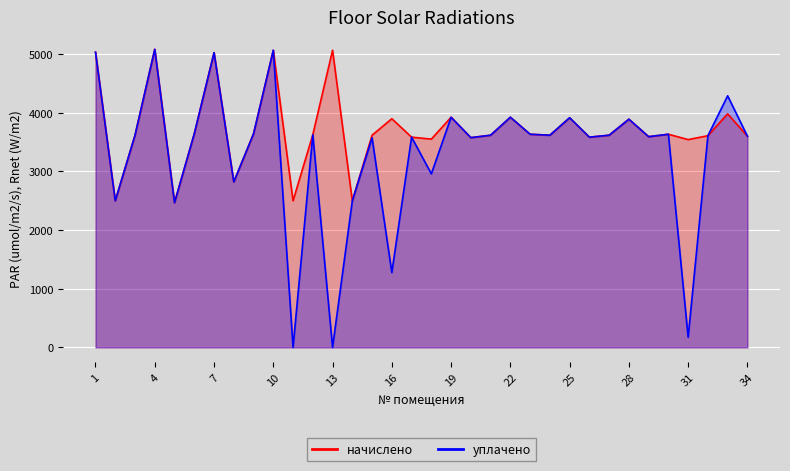

How many series are shown in this chart?

2